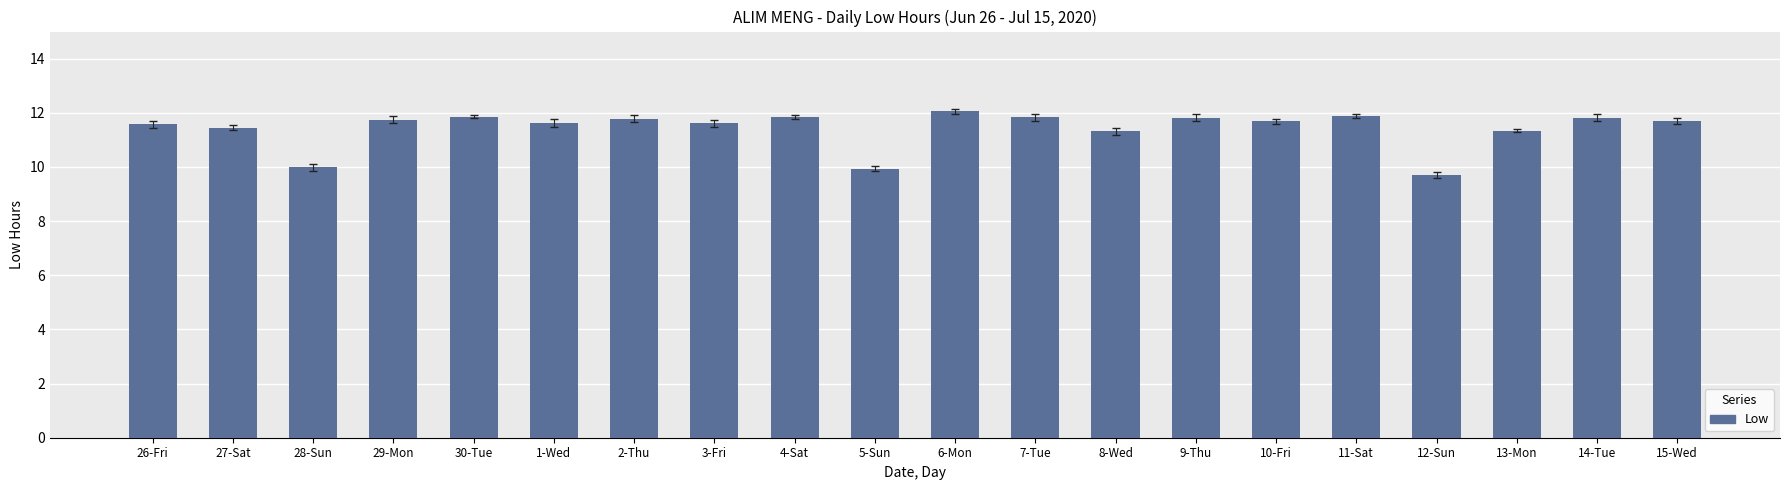

What is the smallest value displayed?

9.7